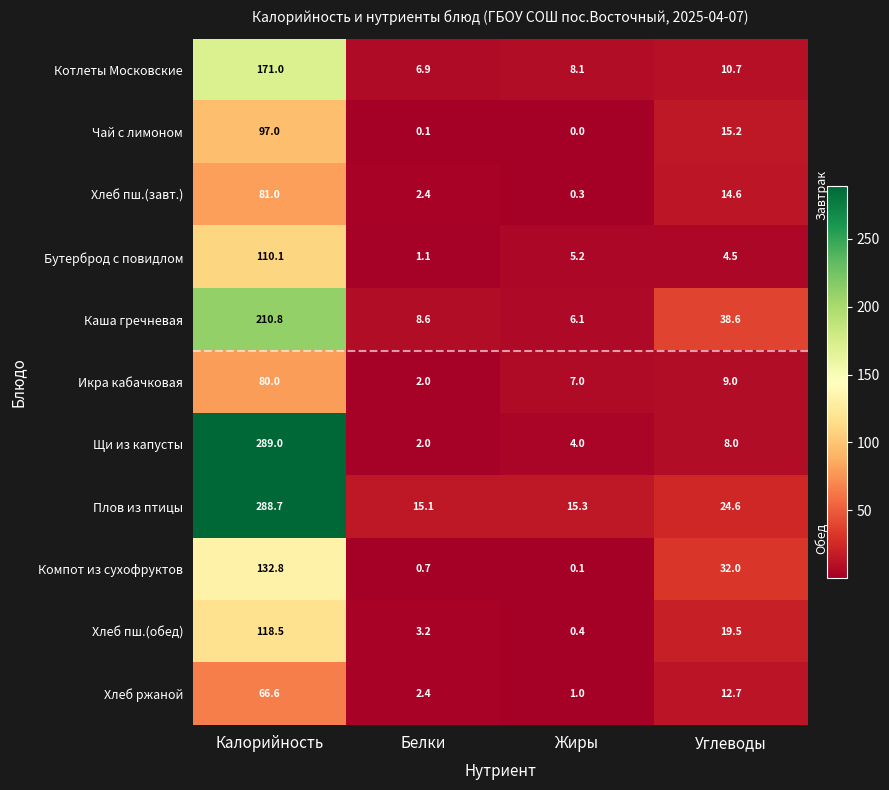

What is the sum of all Компот из сухофруктов values?

165.6